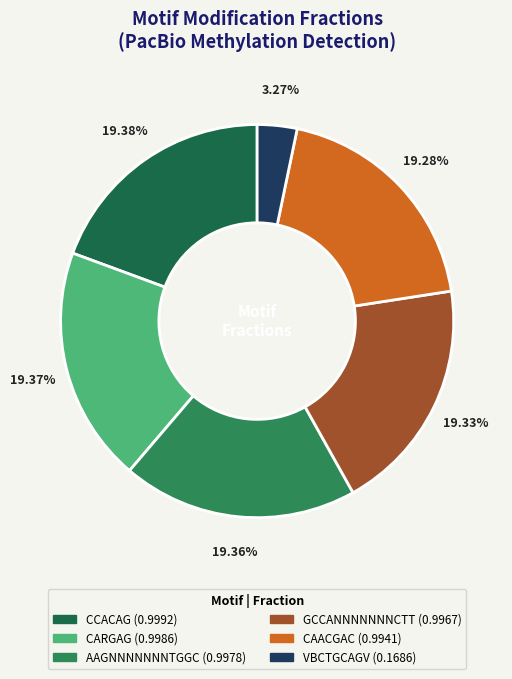

Is VBCTGCAGV the majority of the pie?

No